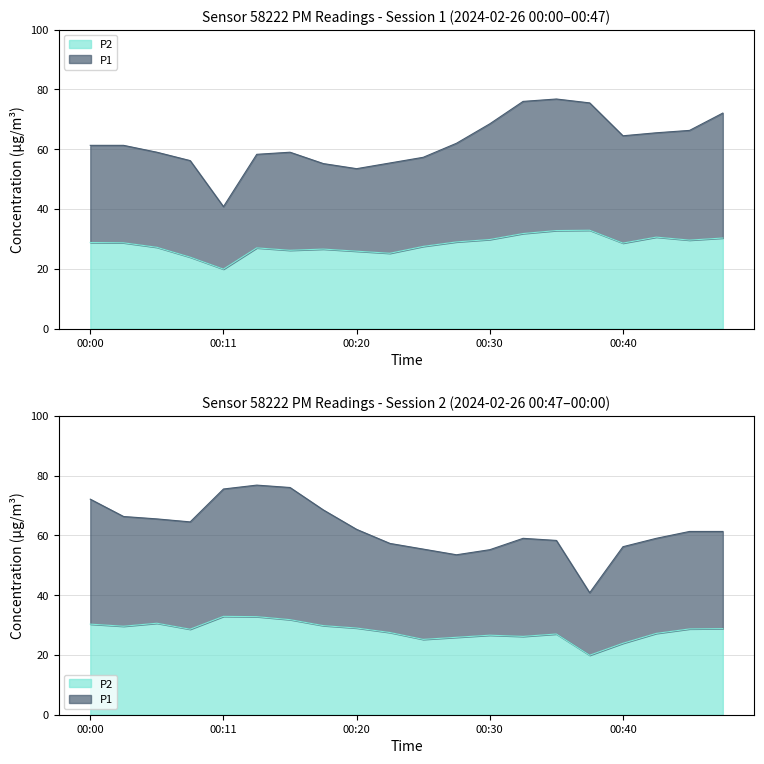

What is the value of the P1 point at the 11th from the left?

57.3